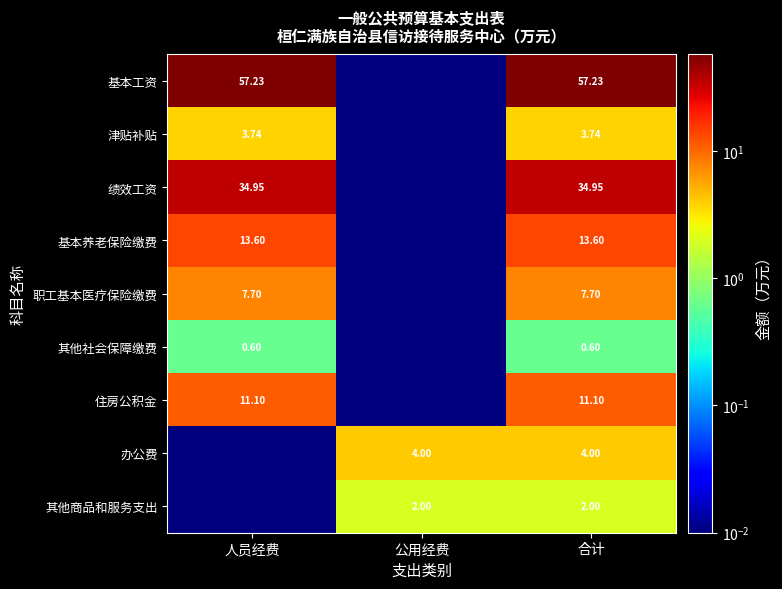

Is the value of 其他社会保障缴费 at 人员经费 greater than the value of 住房公积金 at 人员经费?

No